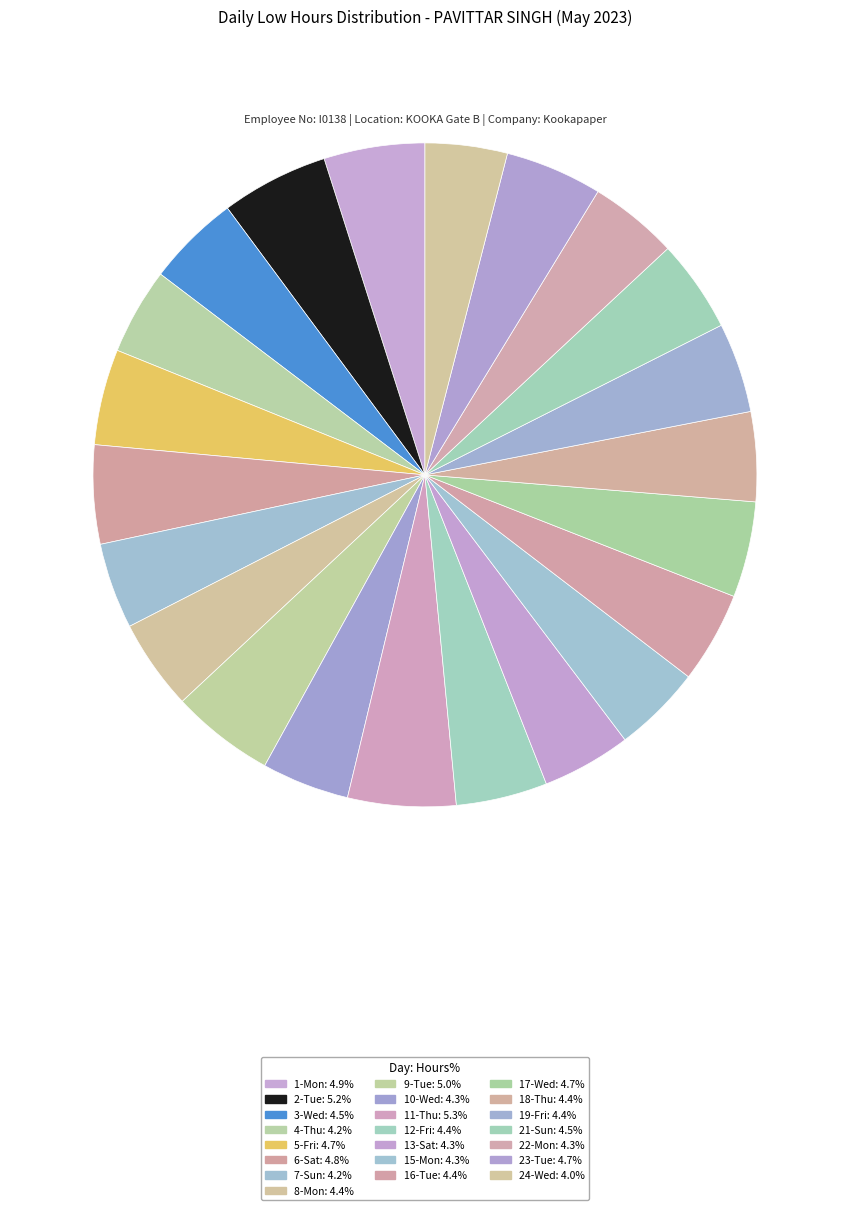

Count the number of slices in the pie.

22